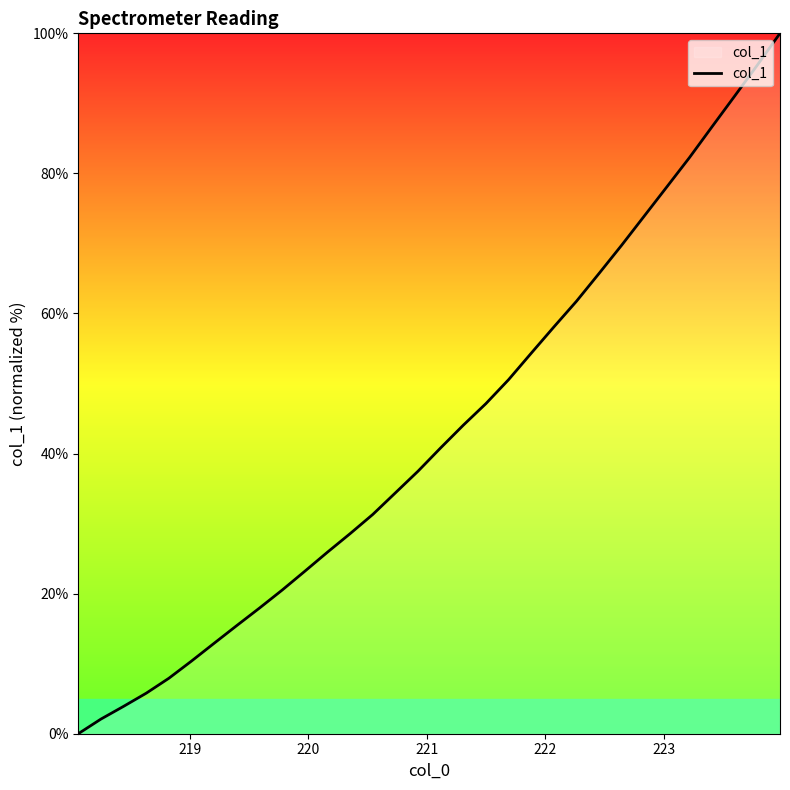

What is the greatest value displayed?

100.0